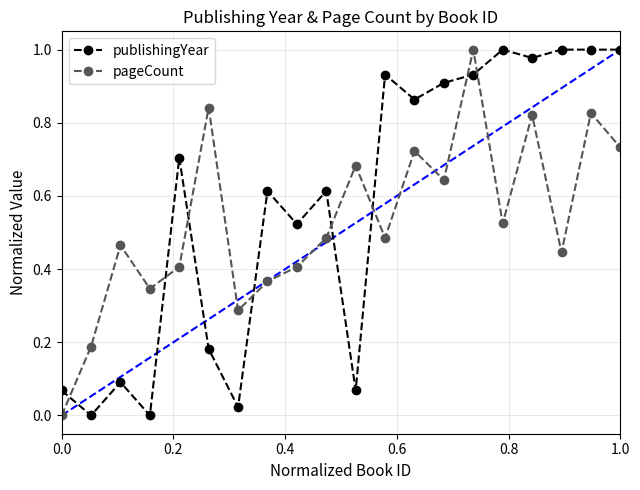

What is the sum of all publishingYear values?

11.5